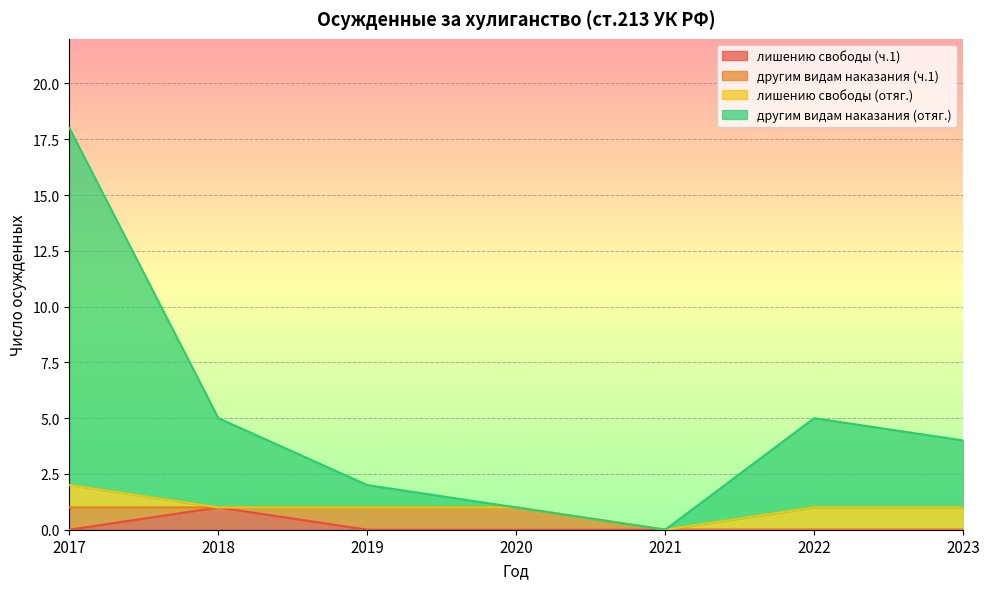

True or false: лишению свободы (ч.1) and другим видам наказания (отяг.) cross at least once.

False